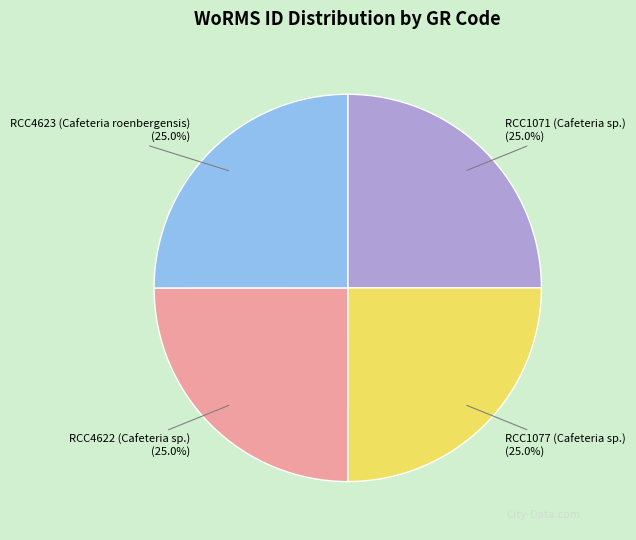

How much of the chart is everything except RCC4623 (Cafeteria roenbergensis)?

75.0%